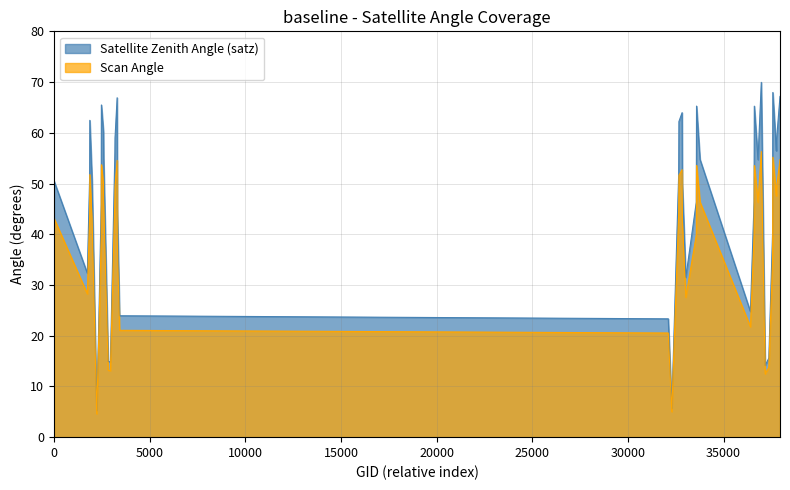

True or false: satz and scan_angle cross at least once.

False